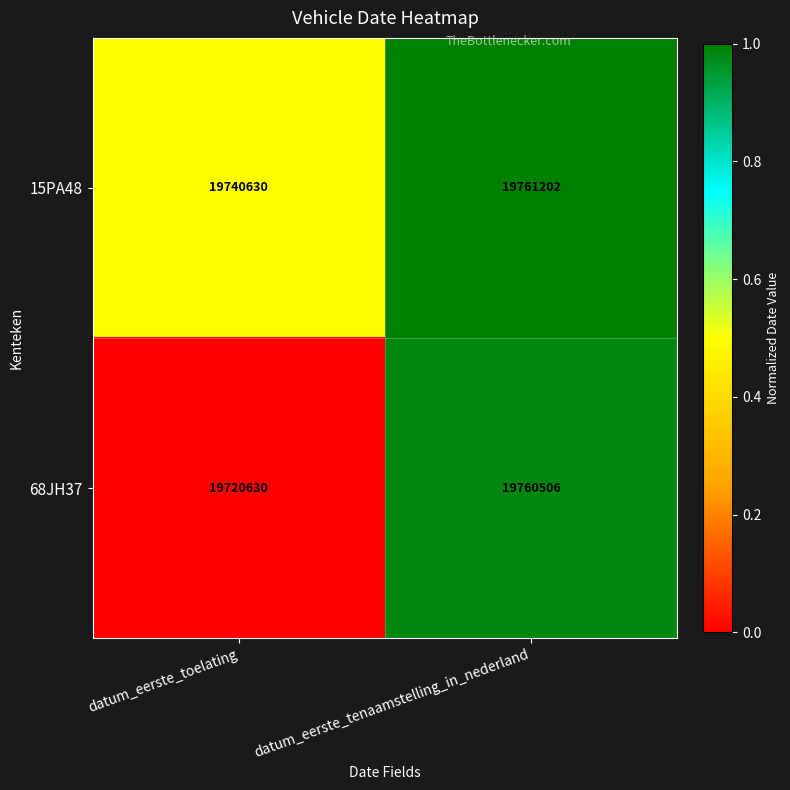

What is the total value across all series at datum_eerste_toelating?

39461260